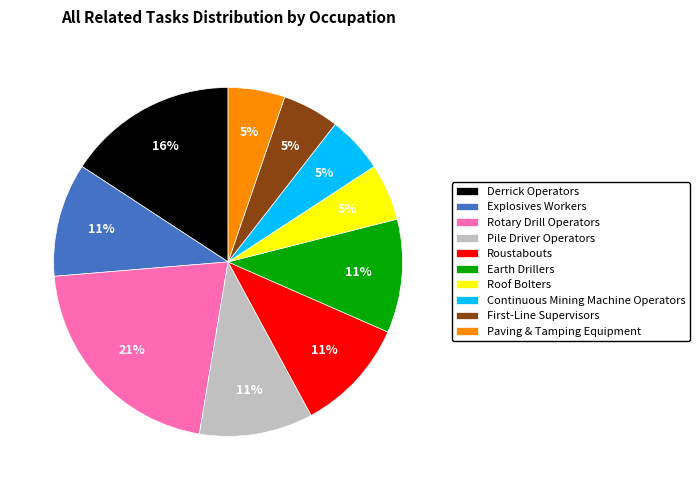

How many slices are in this pie chart?

10